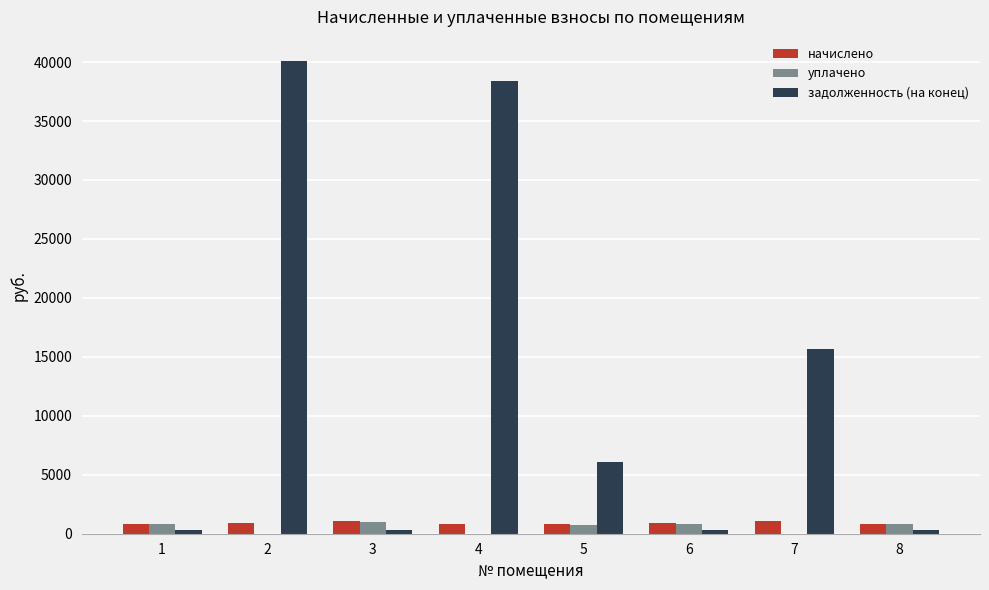

The задолженность (на конец) series shows 5505.2 at 7. True or false?

False